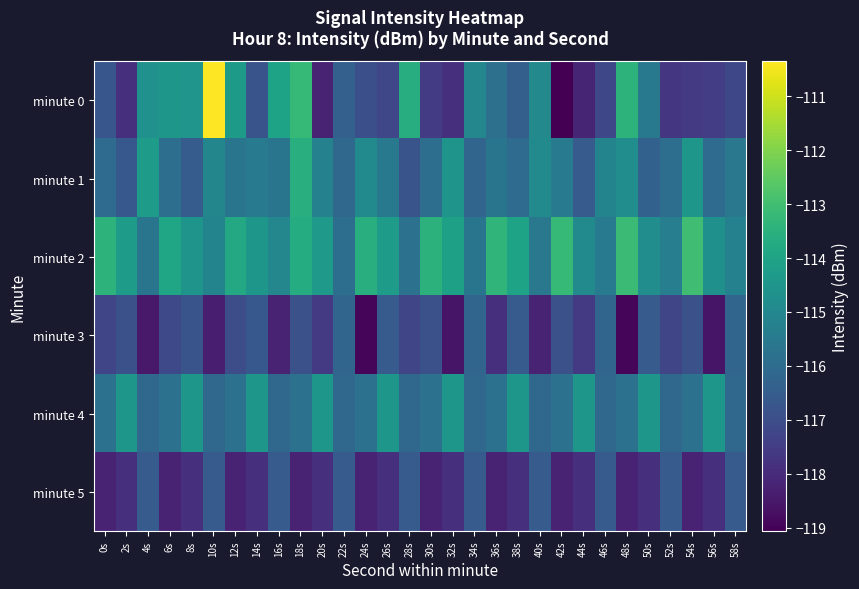

What is the maximum value shown in the chart?

-110.4